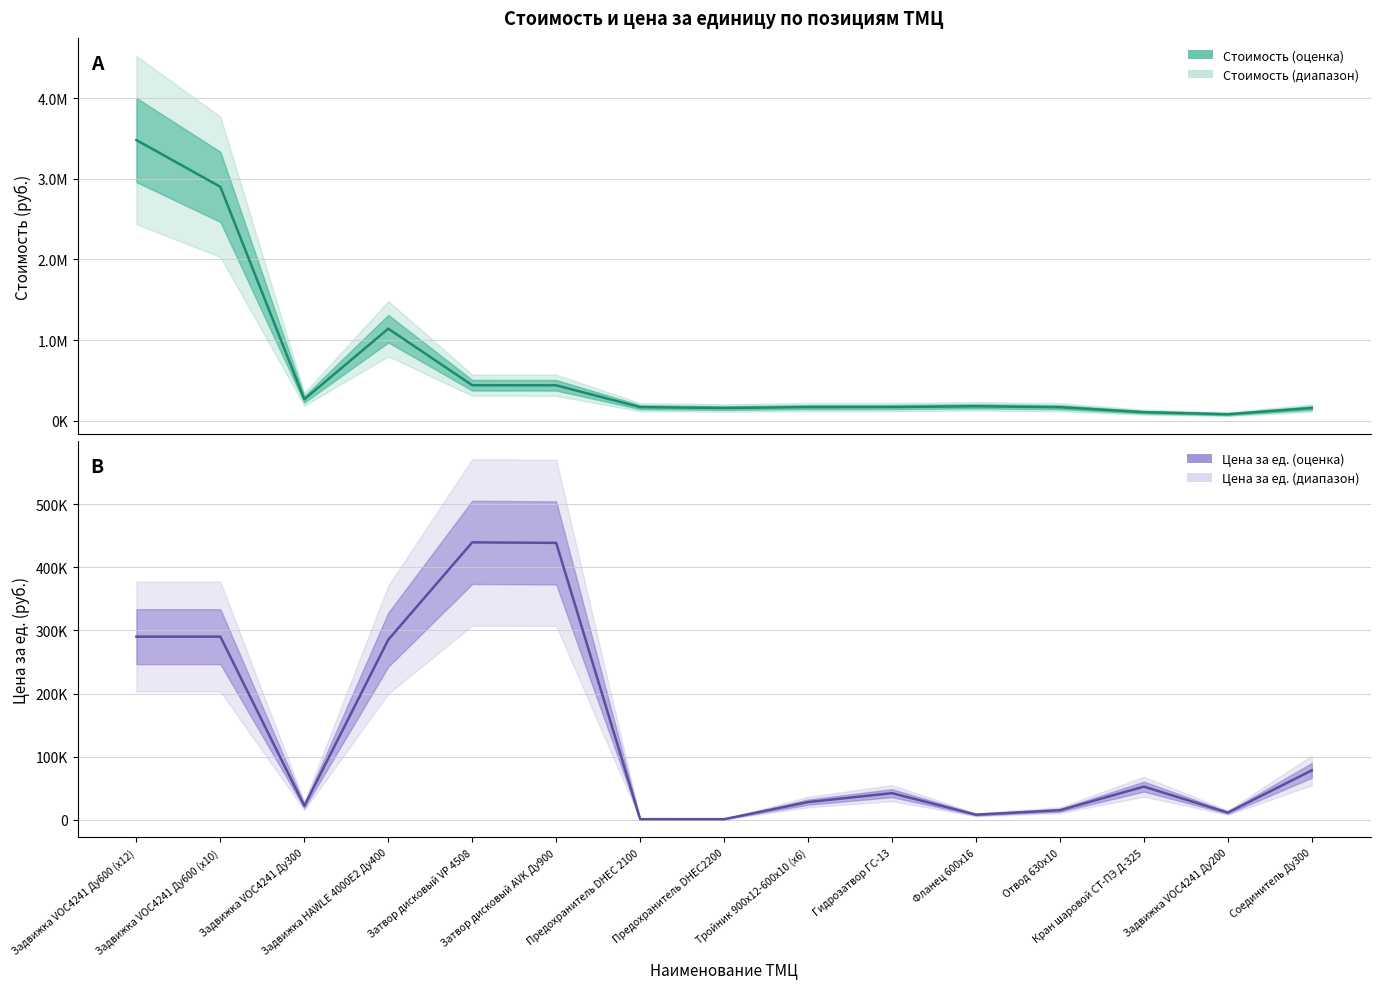

Rank the series by their average value, from lowest to highest.

Цена за ед., Стоимость